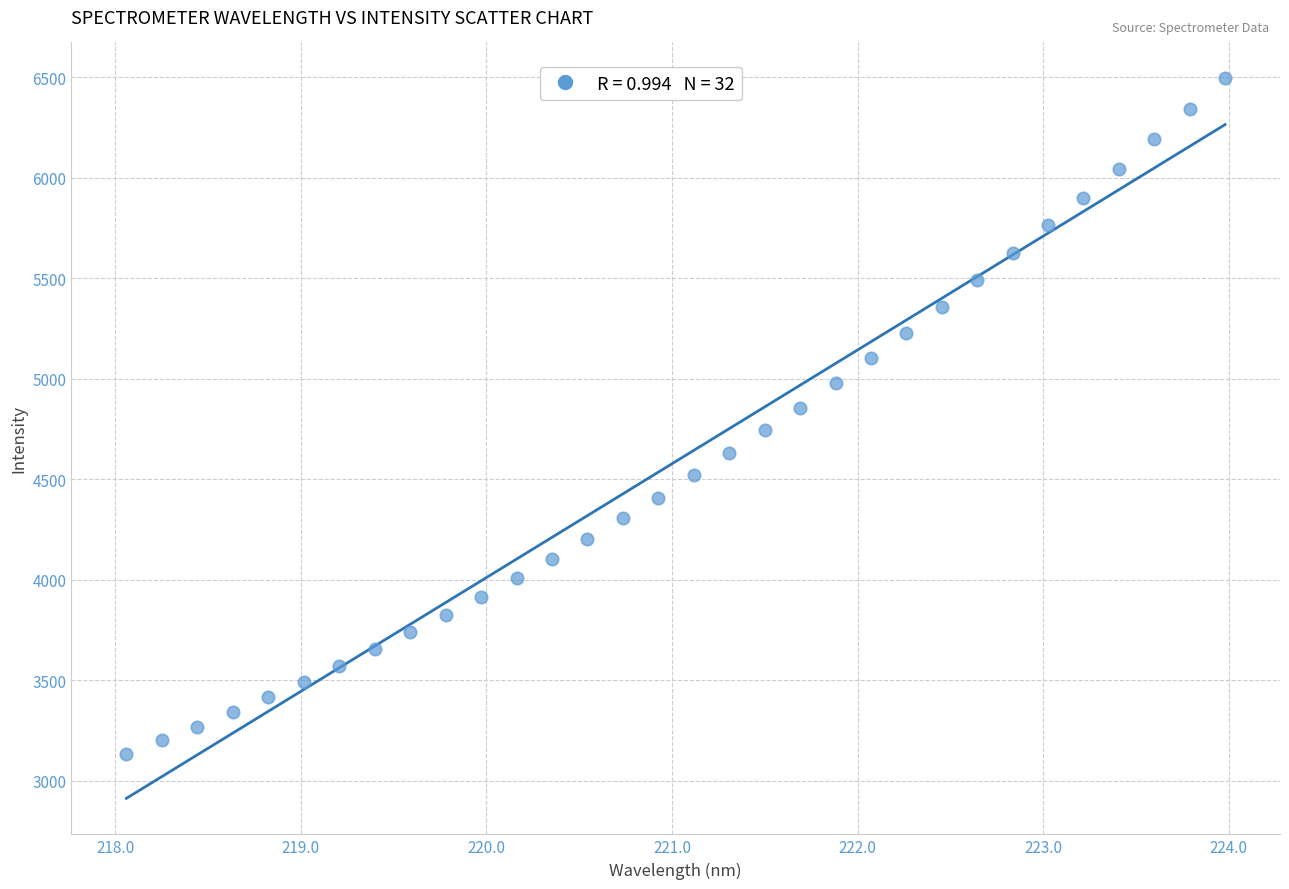

What is the range of Y values (max minus min)?

3360.3